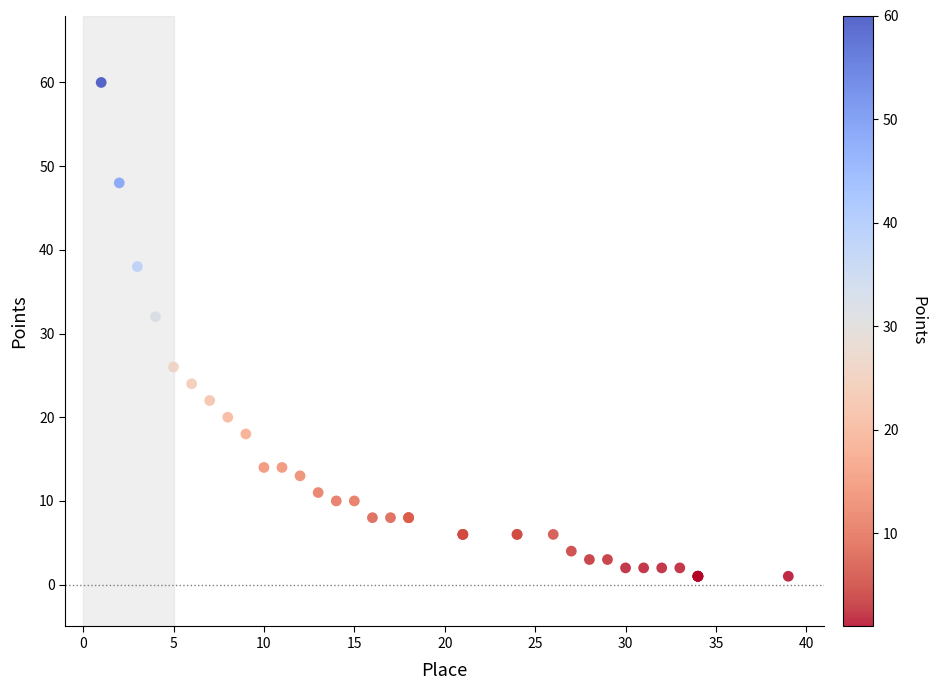

What Y value in the scatter plot is closest to 30?

32